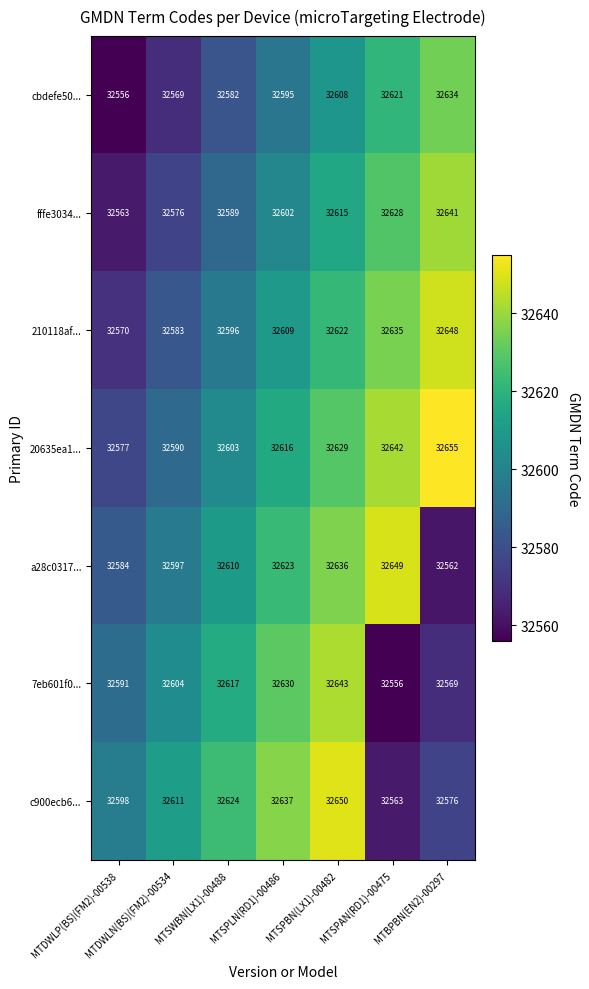

Is it true that 7eb601f0... equals 21998 at MTDWLP(BS)(FM2)-00538?

False